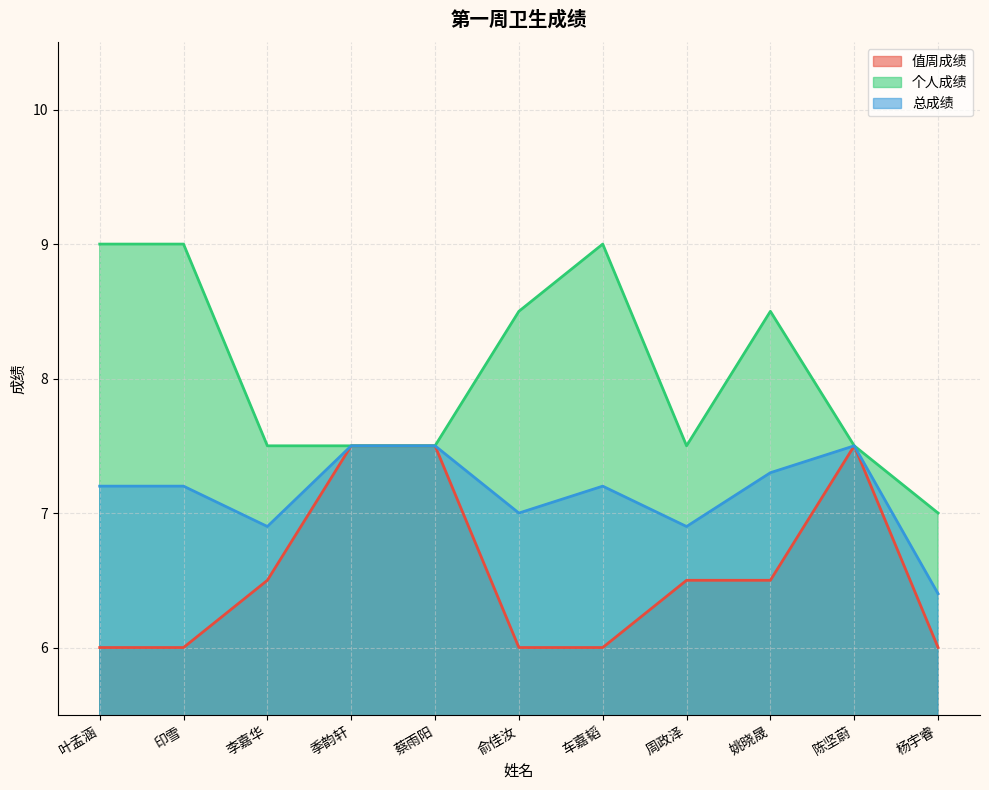

What position from the right is 季韵轩?

8